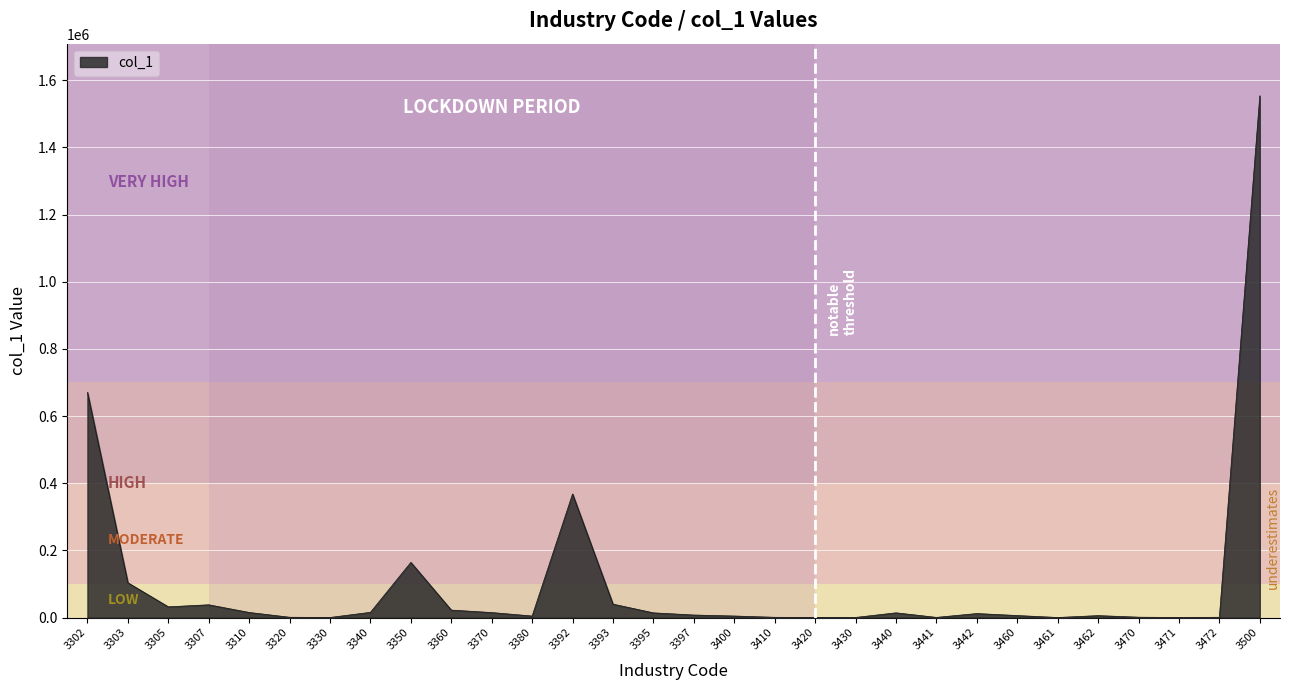

Which has a higher value, 3400 or 3350?

3350